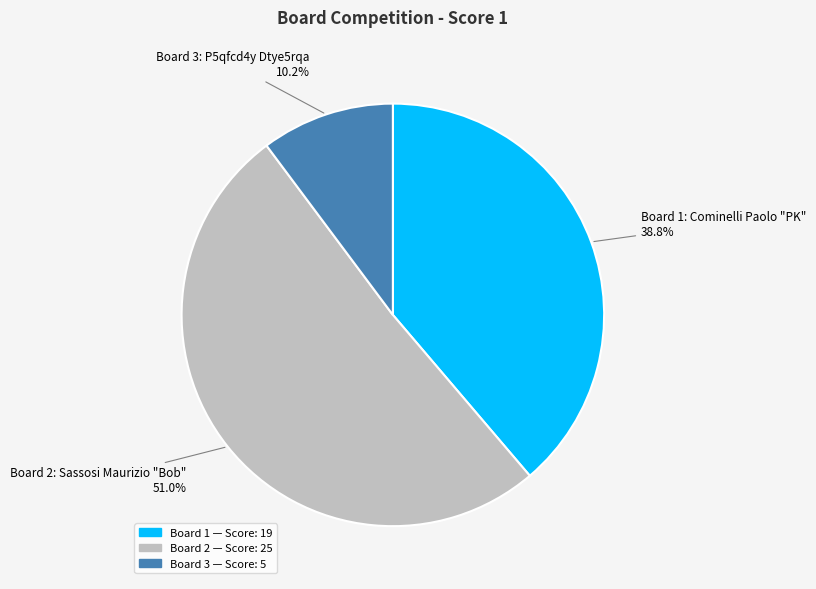

Which has a higher value, Board 2 or Board 3?

Board 2